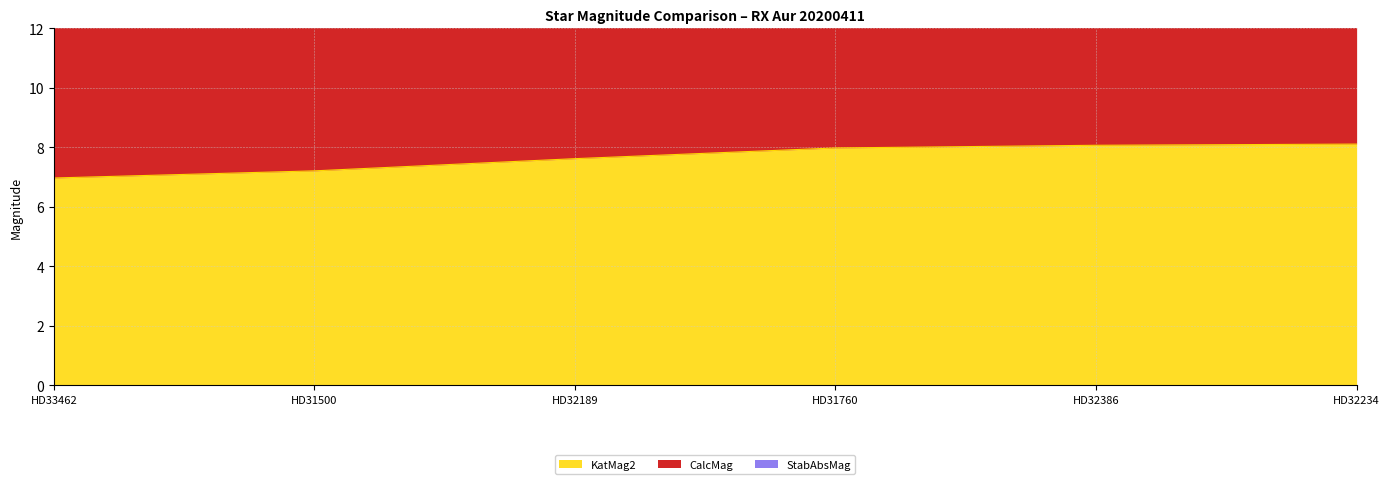

True or false: CalcMag and KatMag2 intersect in this chart.

False